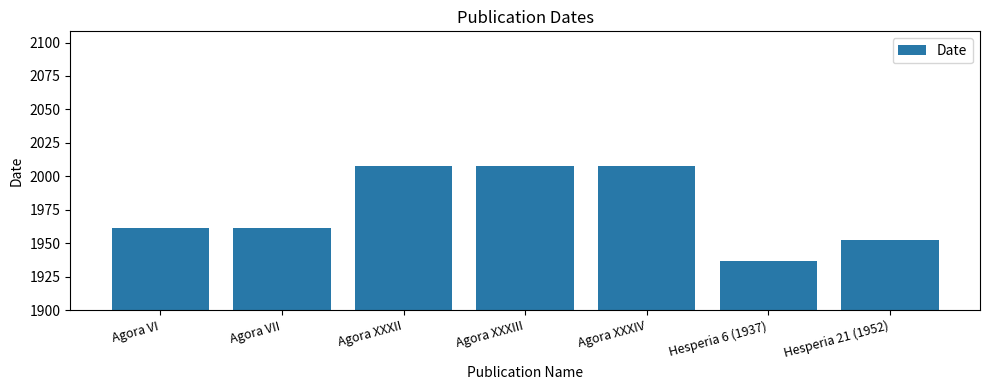

What is the approximate value at Agora XXXII, to the nearest 5?

2010